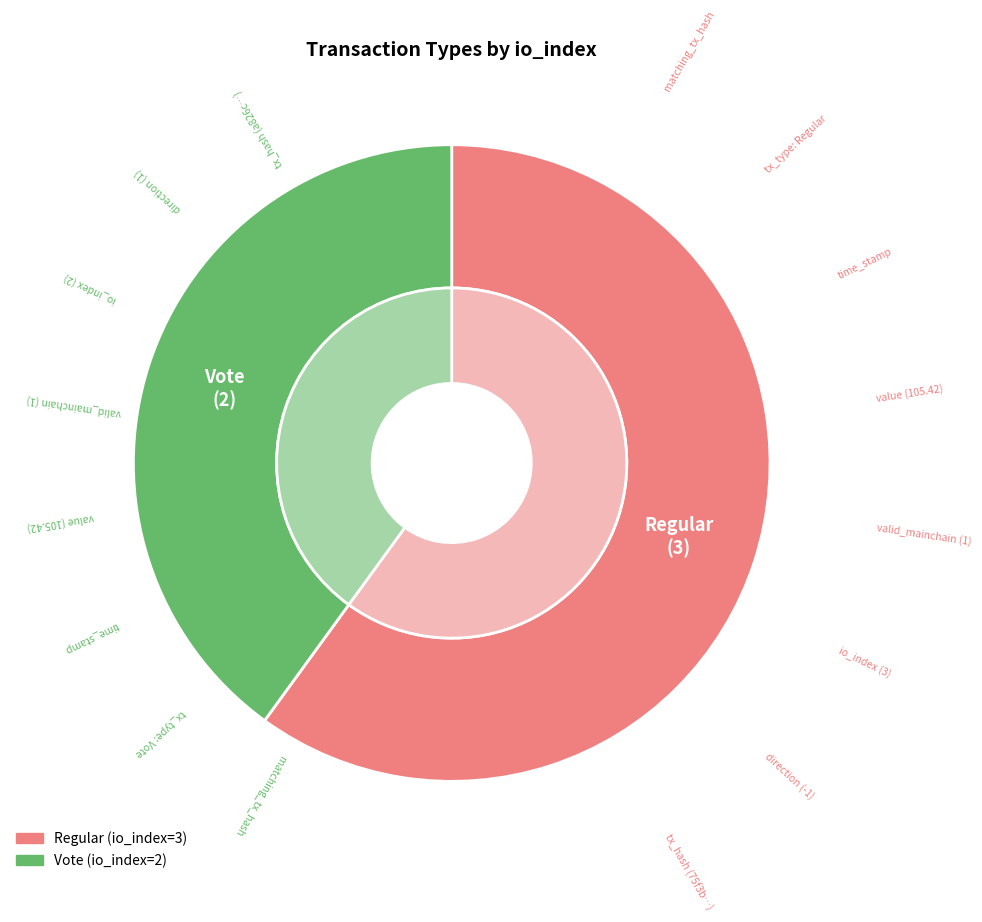

Is there a majority slice in this chart?

Yes